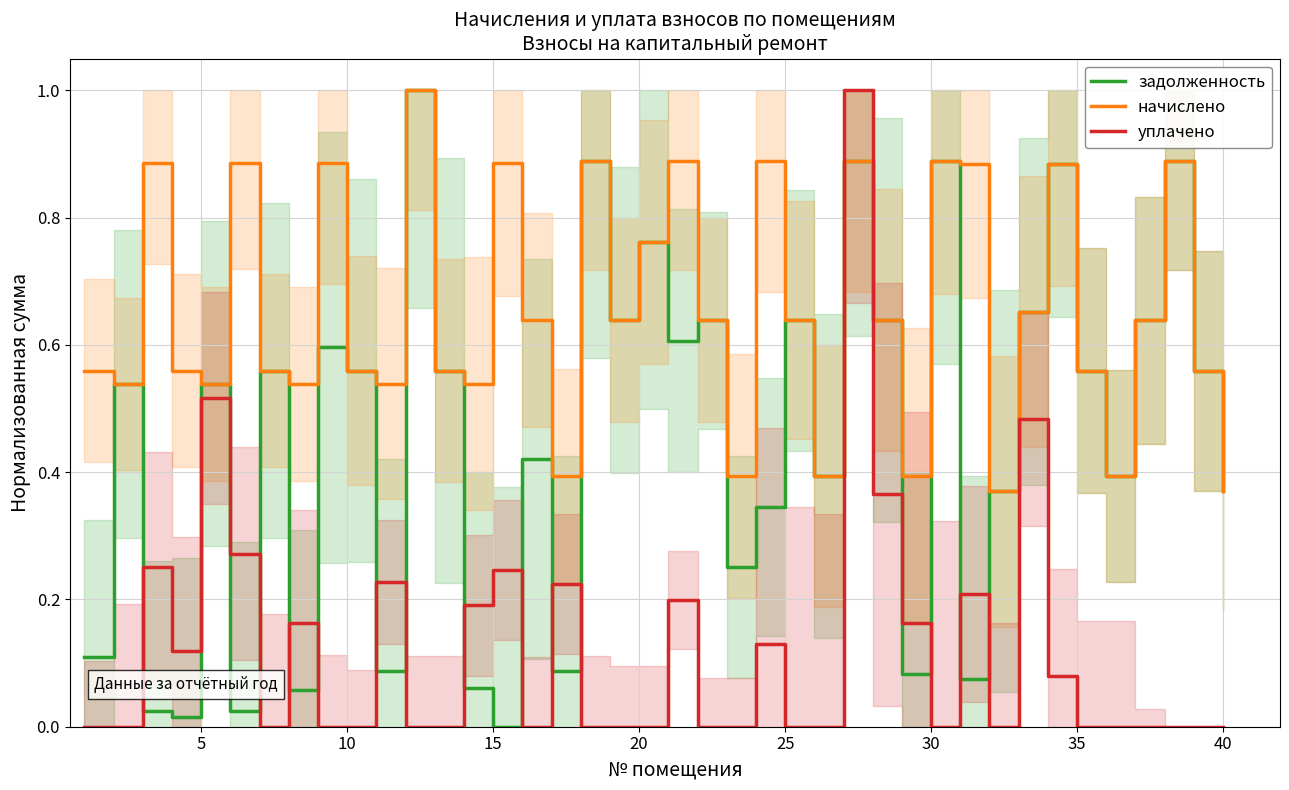

The value of уплачено at 10 is -0.3. True or false?

False